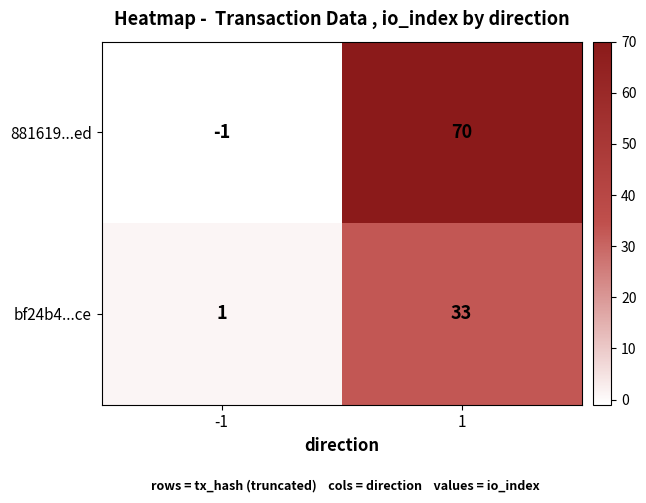

Rank the series by their average value, from lowest to highest.

bf24b4...ce, 881619...ed